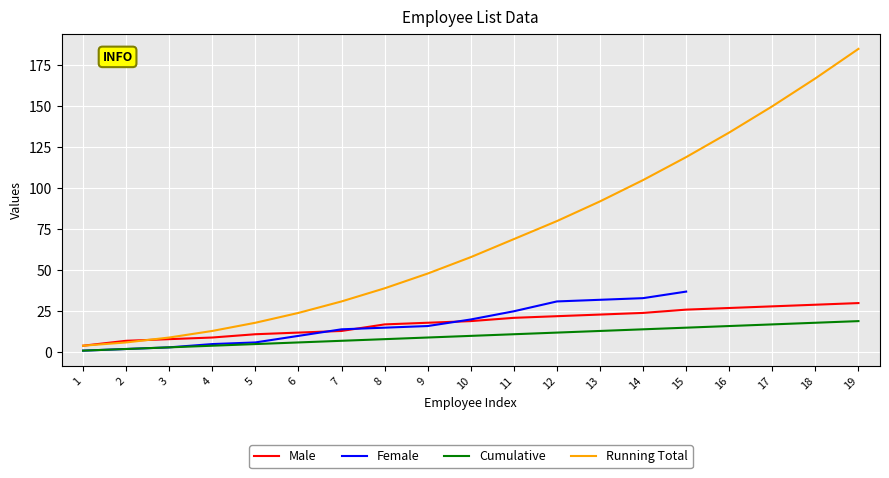

Between 5 and 17, which series saw the biggest shift?

Running Total